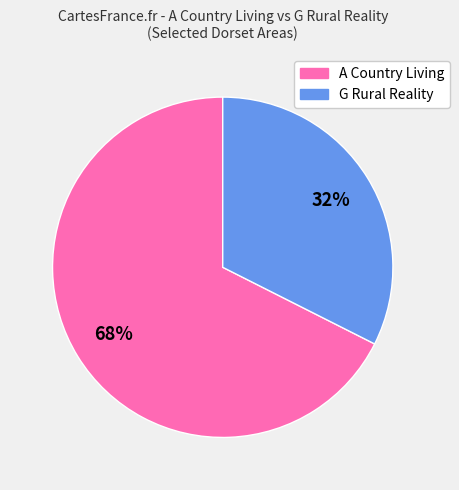

Does any single category account for the majority?

Yes